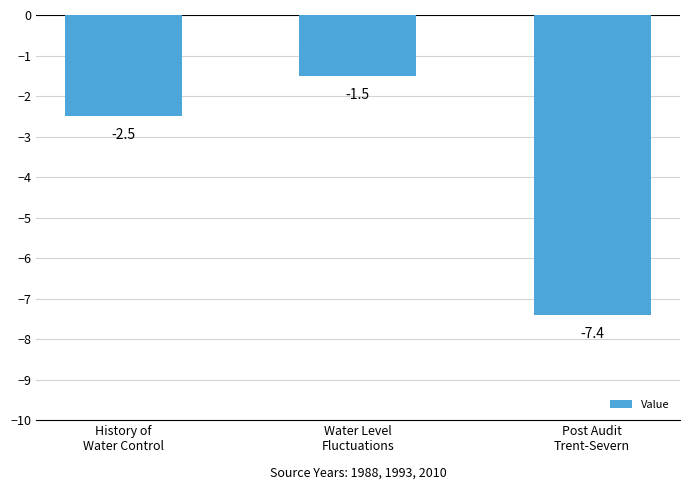

List the labels in order of value, largest first.

Water Level
Fluctuations, History of
Water Control, Post Audit
Trent-Severn